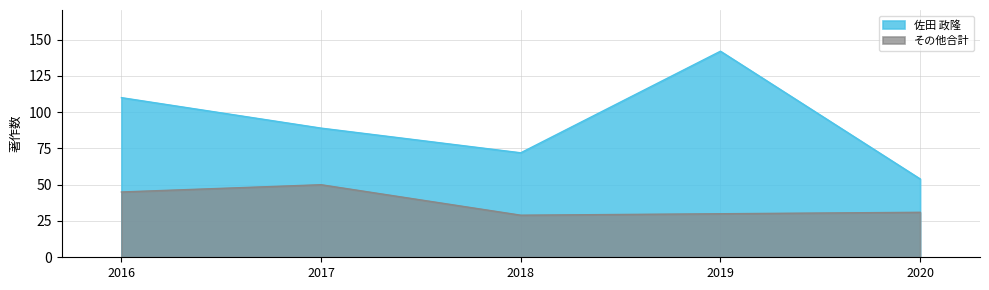

Which series has the largest total across all categories?

佐田 政隆